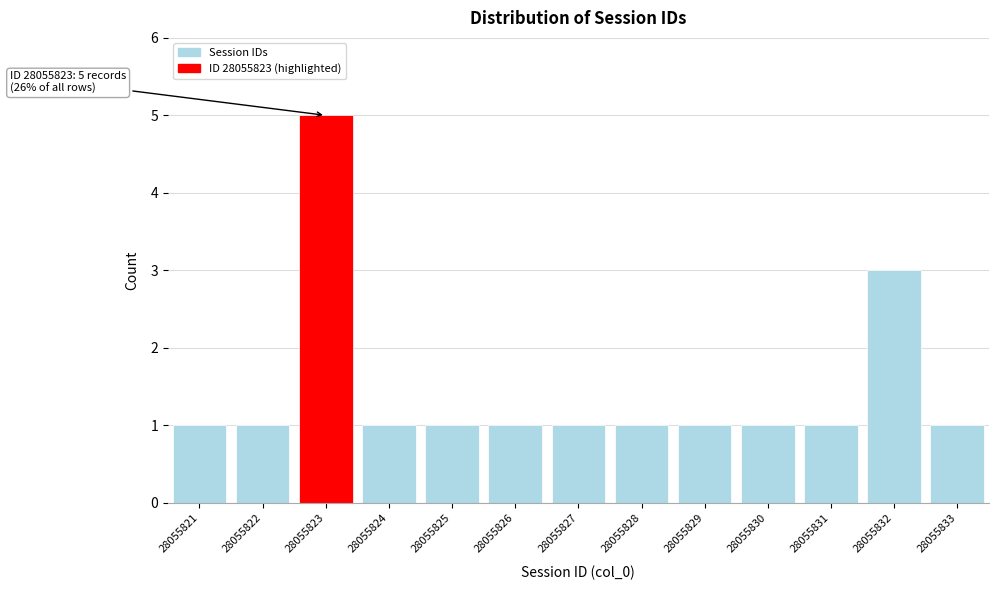

Over which range of the x-axis is the bar tallest?

28055822.5 to 28055823.5